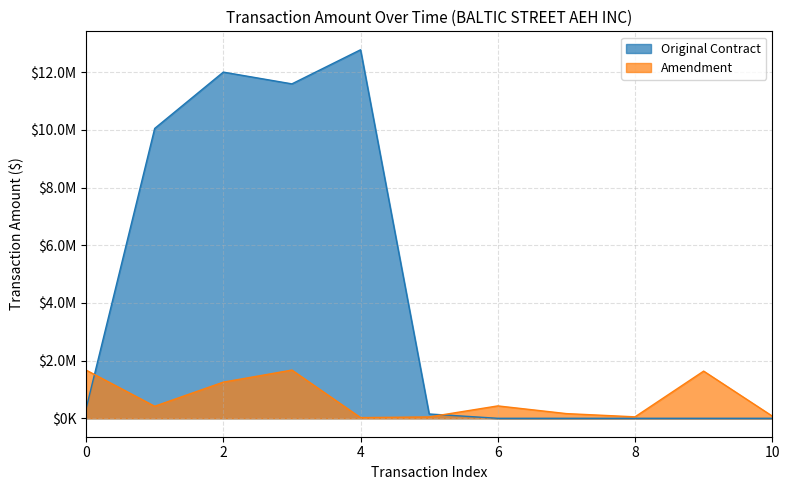

What are all the series names shown in the legend?

Original Contract, Amendment